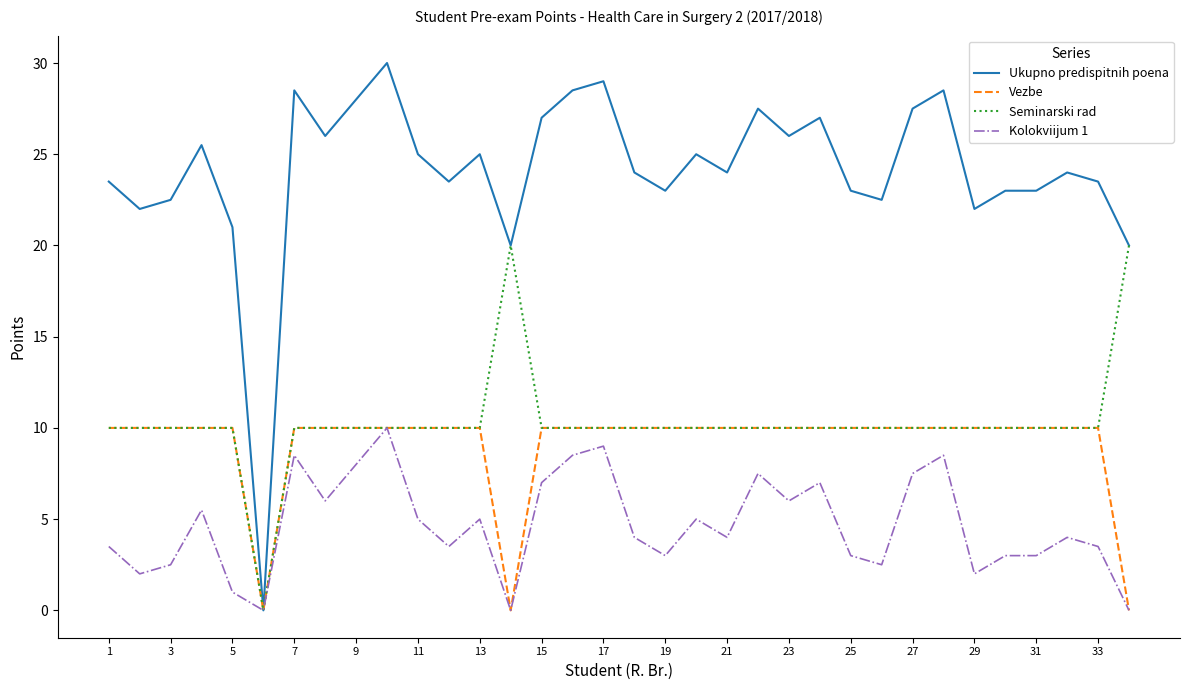

Which series has the widest spread of values?

Ukupno predispitnih poena